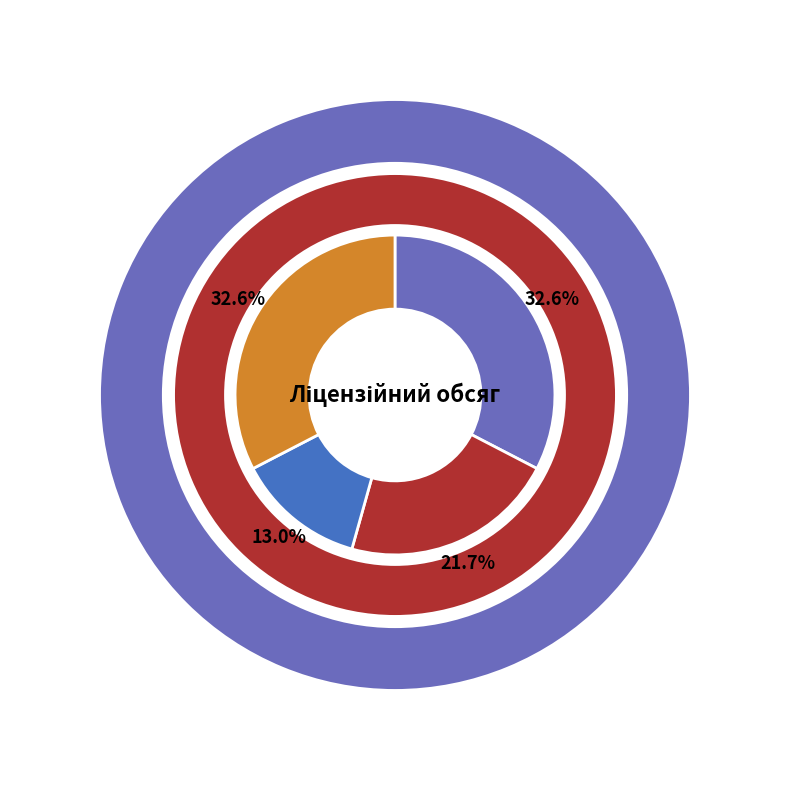

How many slices are in this pie chart?

4